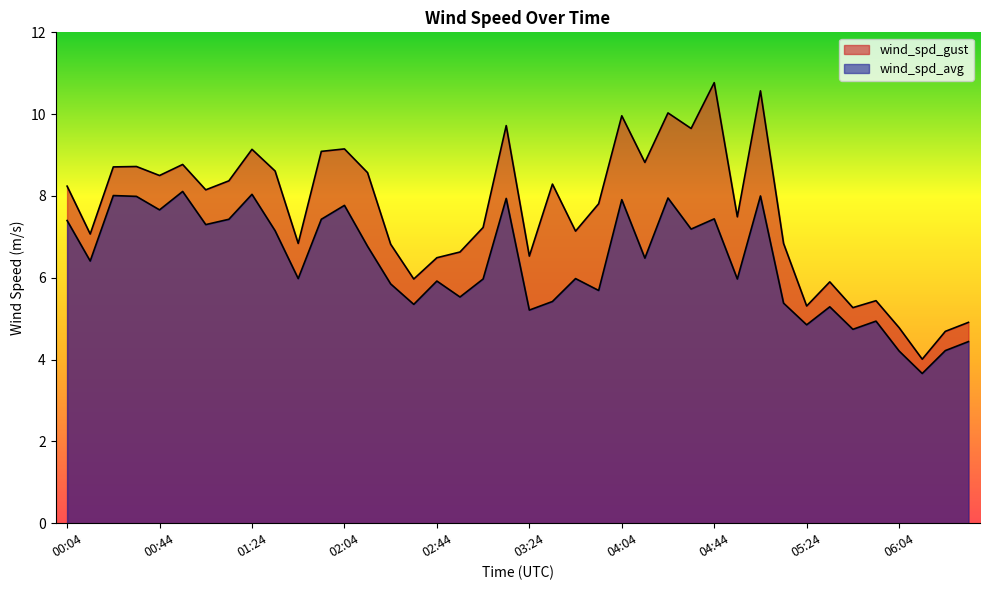

At which label does wind_spd_gust reach its minimum?

06:14